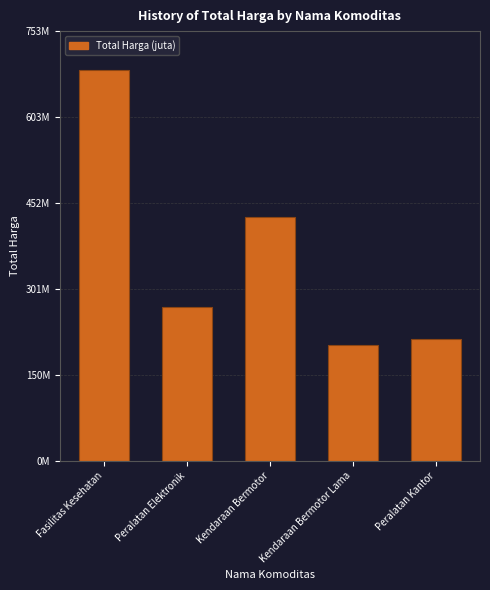

Are the bars horizontal?

No